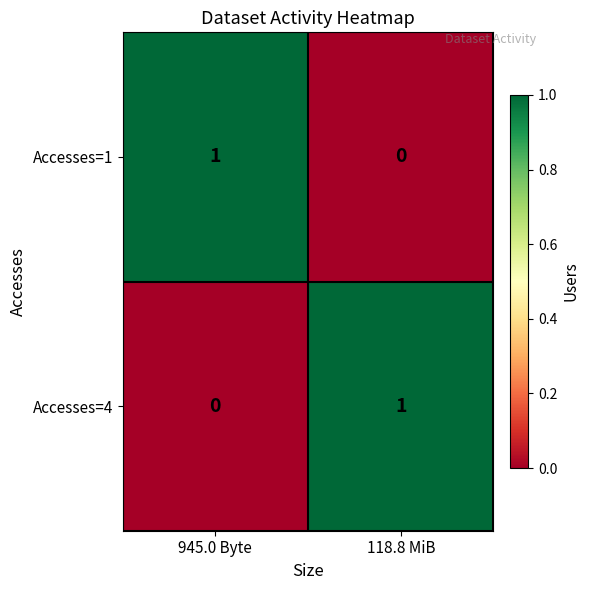

What is the total value across all series at 945.0 Byte?

1